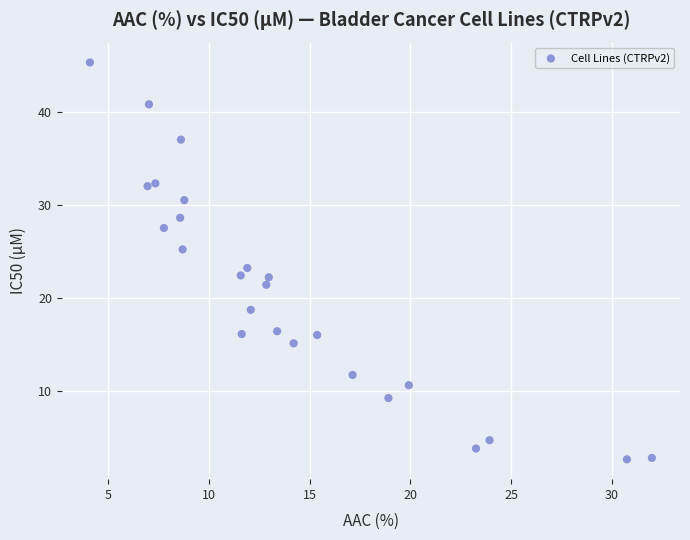

What is the range of X values (max minus min)?

27.9